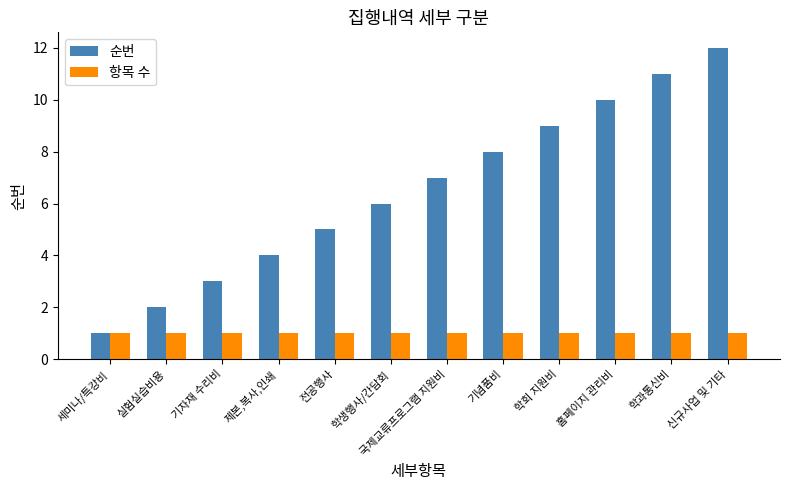

Are the bars grouped side by side (vs. stacked)?

Yes